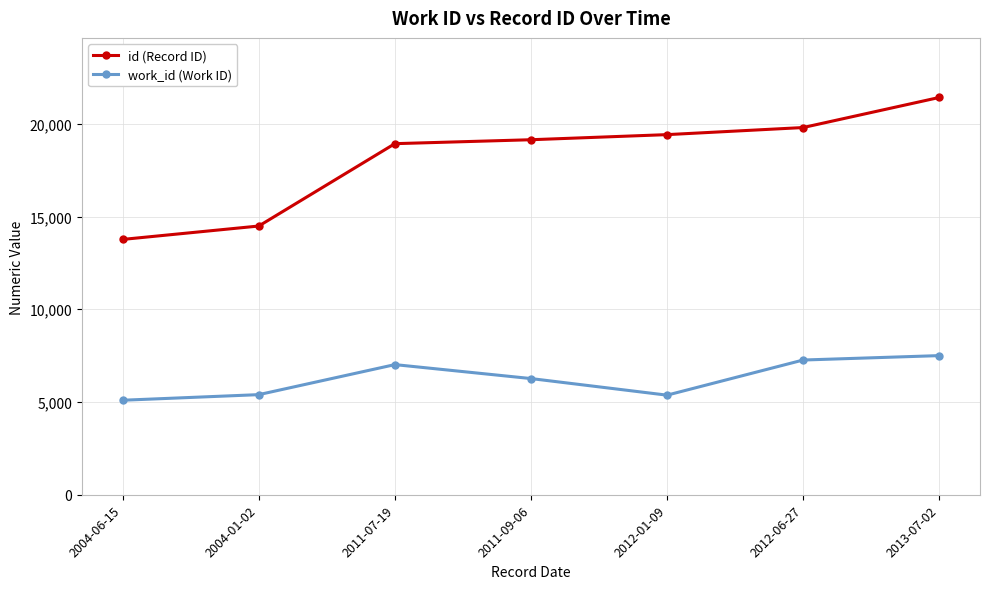

How many data points in id (Record ID) are less than 19140?

3